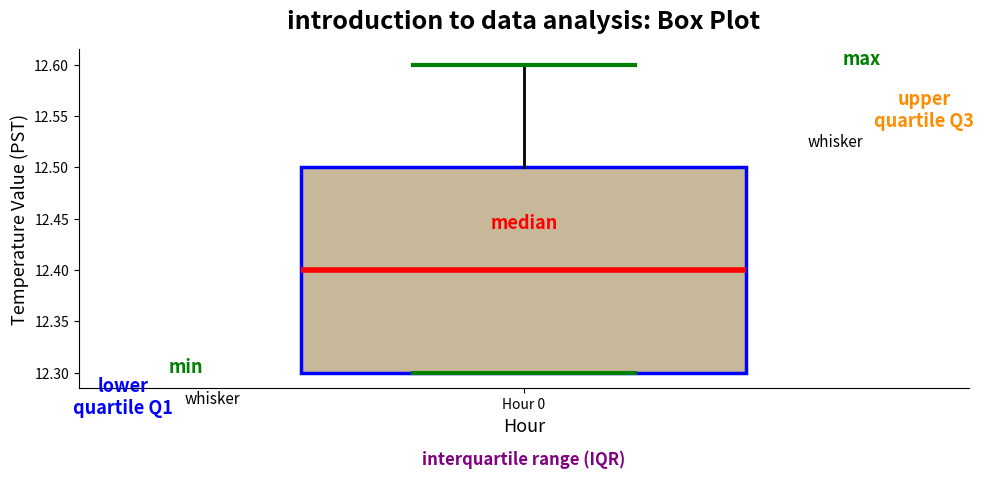

Where does the median line of the box for Hour 0 sit on the y-axis? The values are not printed on the chart, so give them approximately, as read against the axis.

12.4